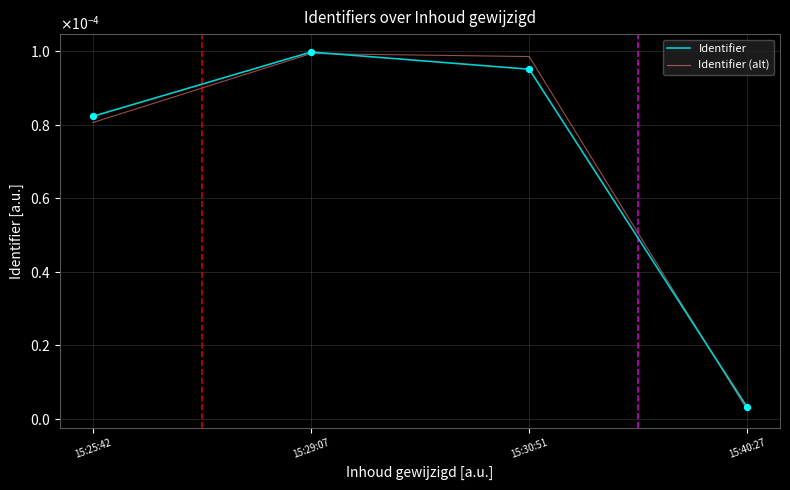

At how many categories does at least one series exceed 0?

4